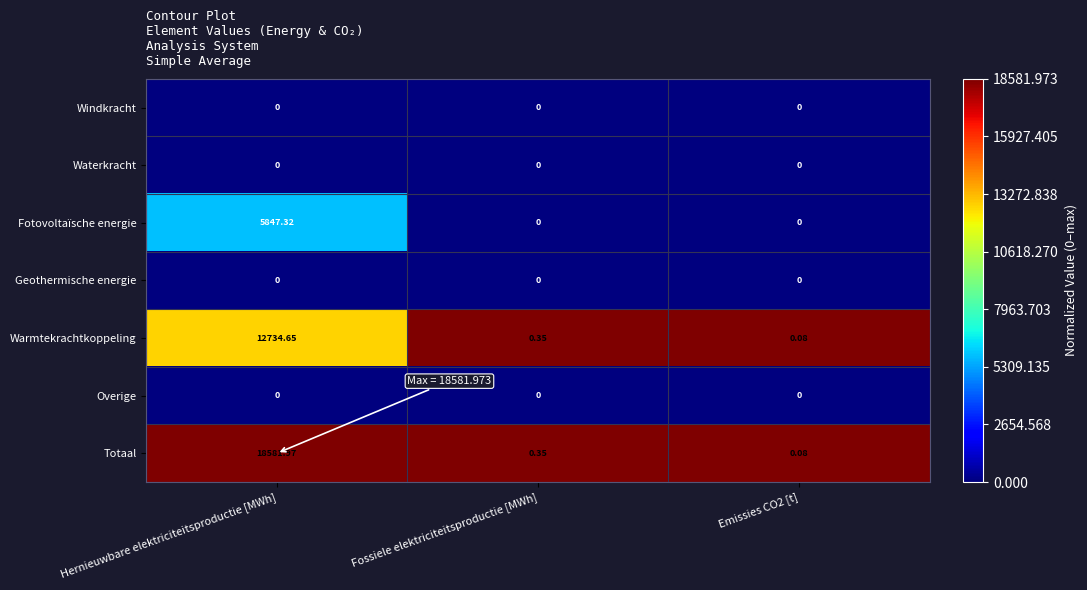

Which series has the widest spread of values?

Totaal